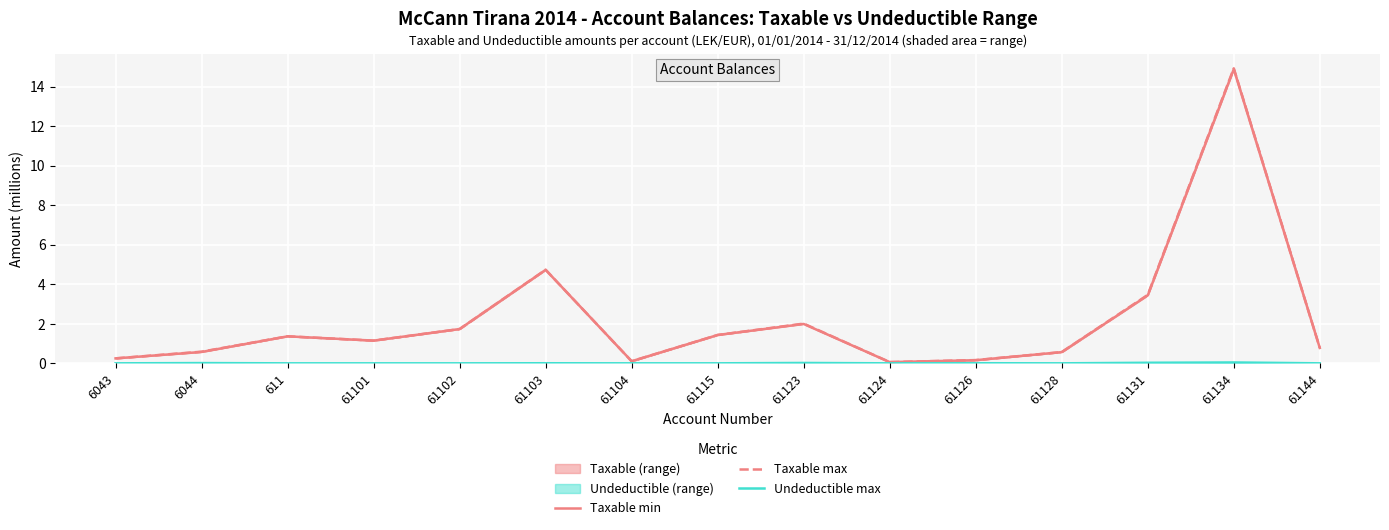

True or false: Undeductible max and Taxable min cross at least once.

False